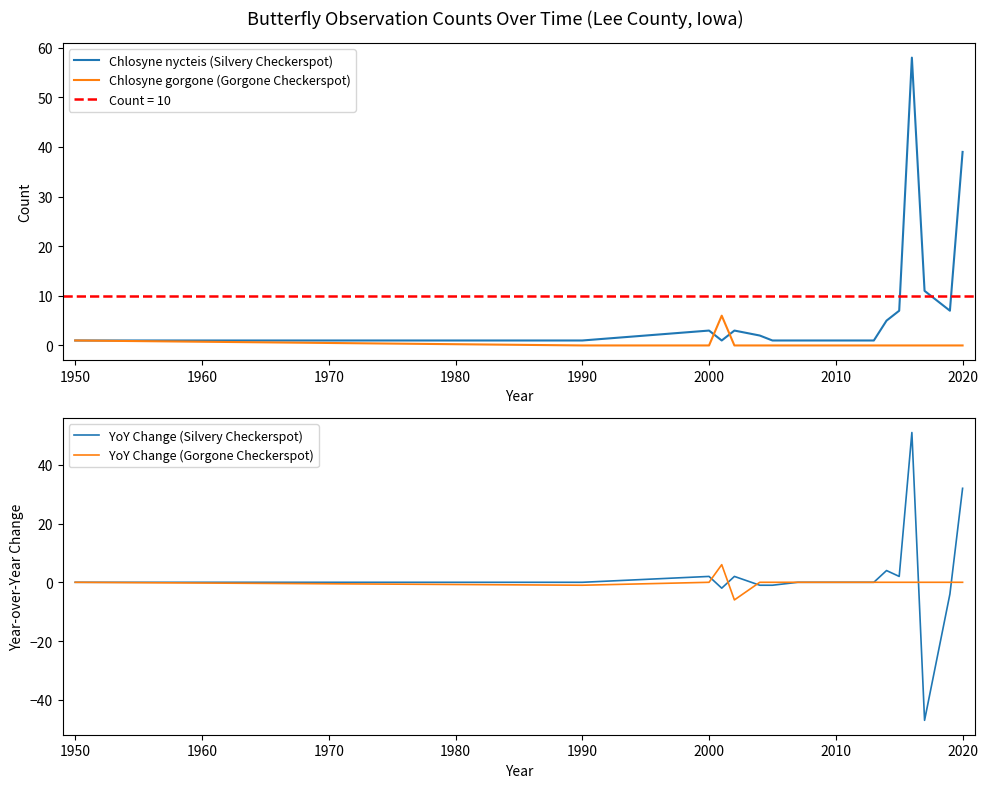

The value of YoY Change (Gorgone Checkerspot) at 2020 is -4. True or false?

False